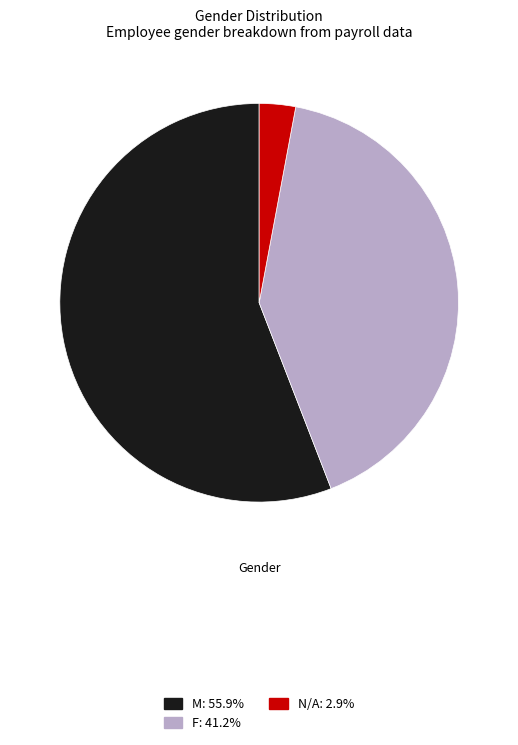

Is there any slice that represents more than half of the pie?

Yes